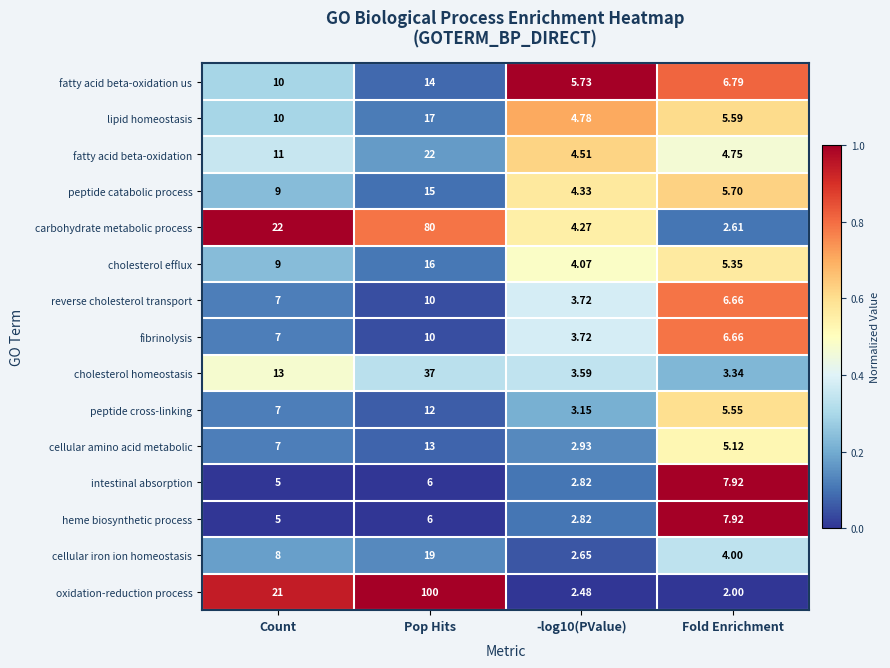

Which label corresponds to the largest value in the chart?

Pop Hits